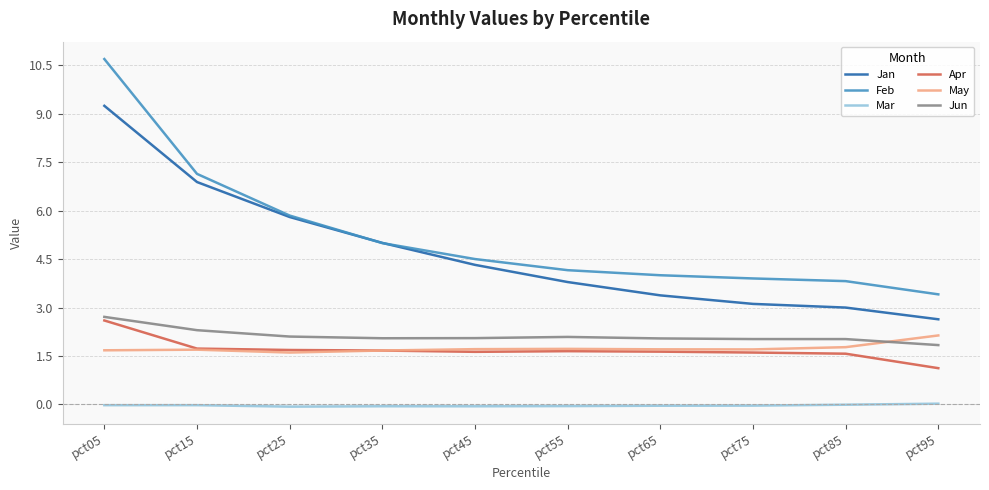

Is this an area chart (filled region under the line)?

No